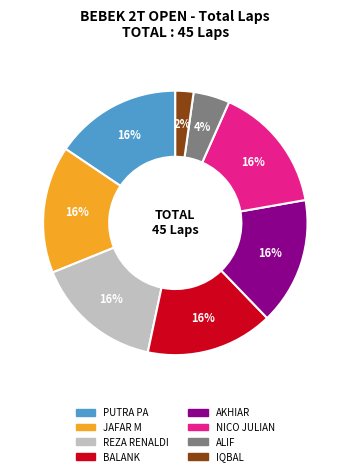

Is it true that JAFAR M is 16% of the pie?

True